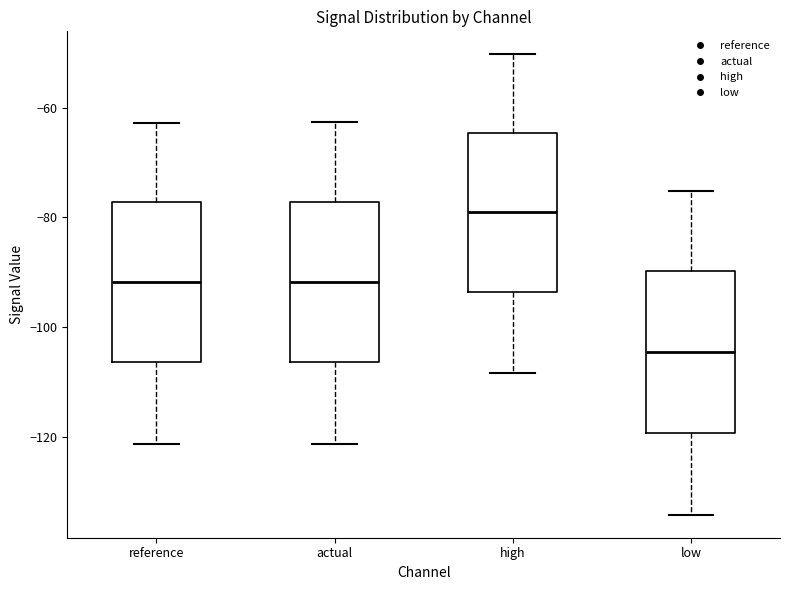

Reading left to right, read every box against the y-axis: the position of its median line, the range the box covers, and the ends of its whiskers. The values are not printed on the chart, so give them approximately, as read against the axis.

reference: median -92, box -106 to -78, whiskers -122 to -62
actual: median -92, box -106 to -78, whiskers -122 to -62
high: median -80, box -94 to -64, whiskers -108 to -50
low: median -104, box -120 to -90, whiskers -134 to -76